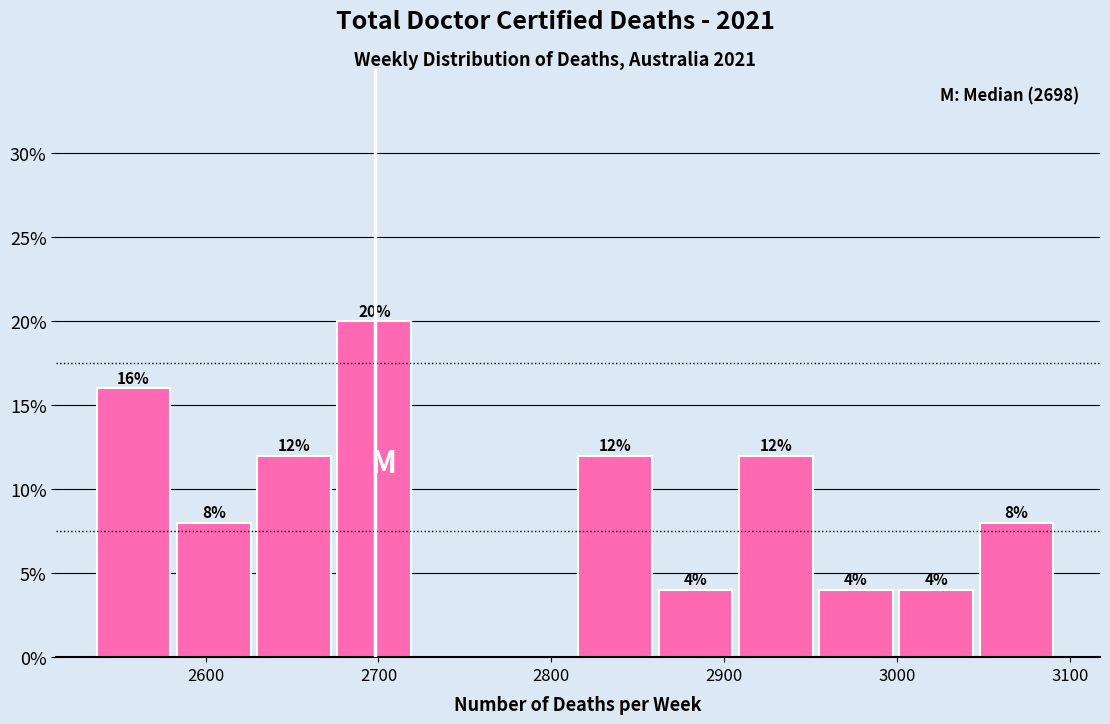

Over which range of the x-axis is the bar tallest?

2680 to 2720